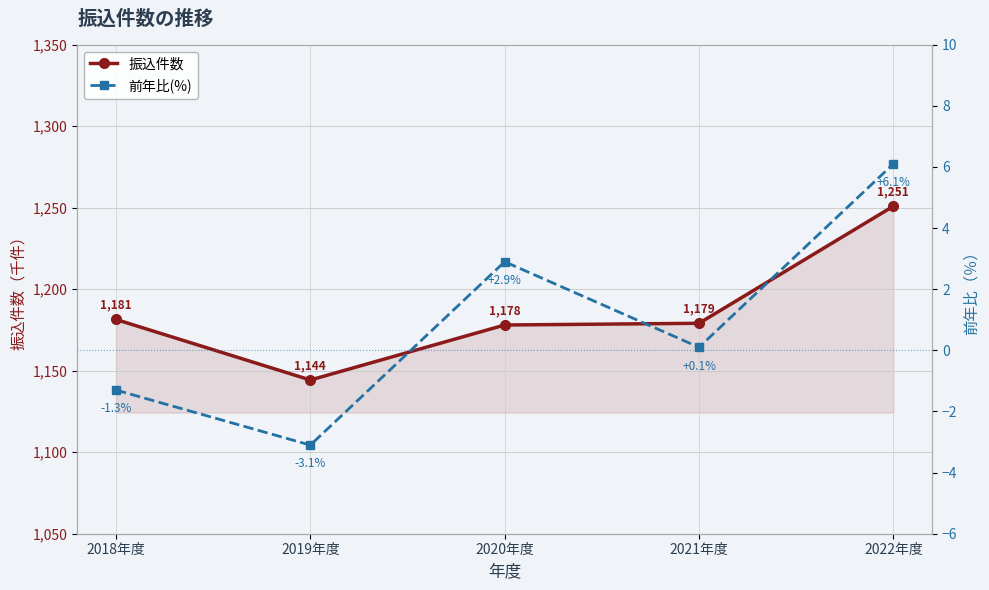

At which category does 前年比(%) reach its first local valley?

2019年度